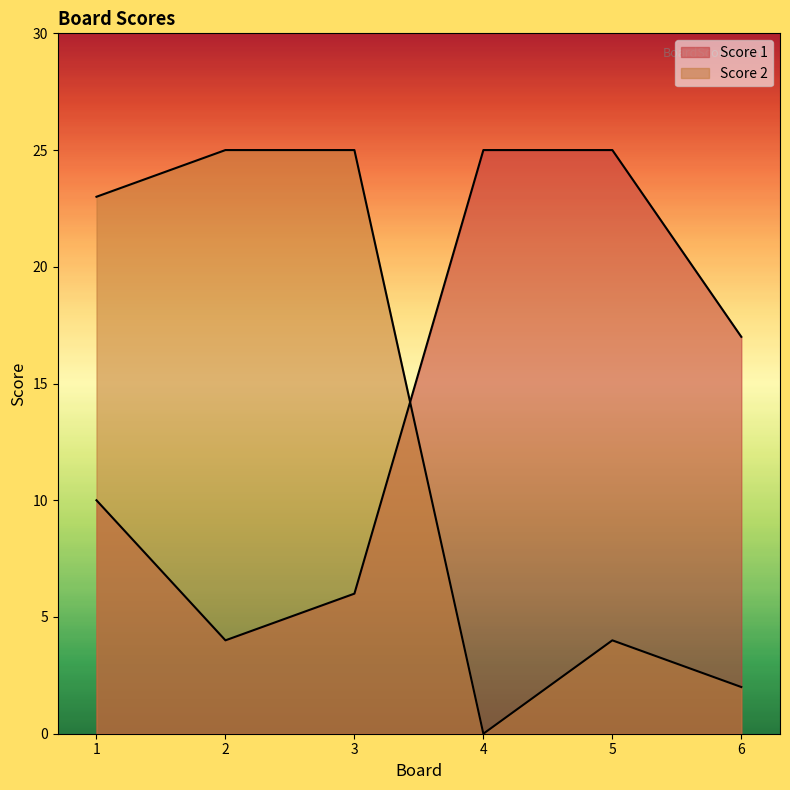

Rank the series by their maximum value, from lowest to highest.

Score 1, Score 2